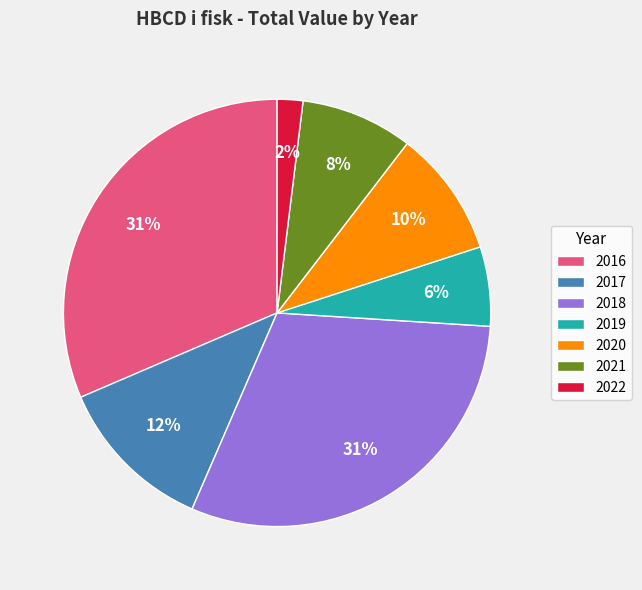

Which slice is the smallest?

2022